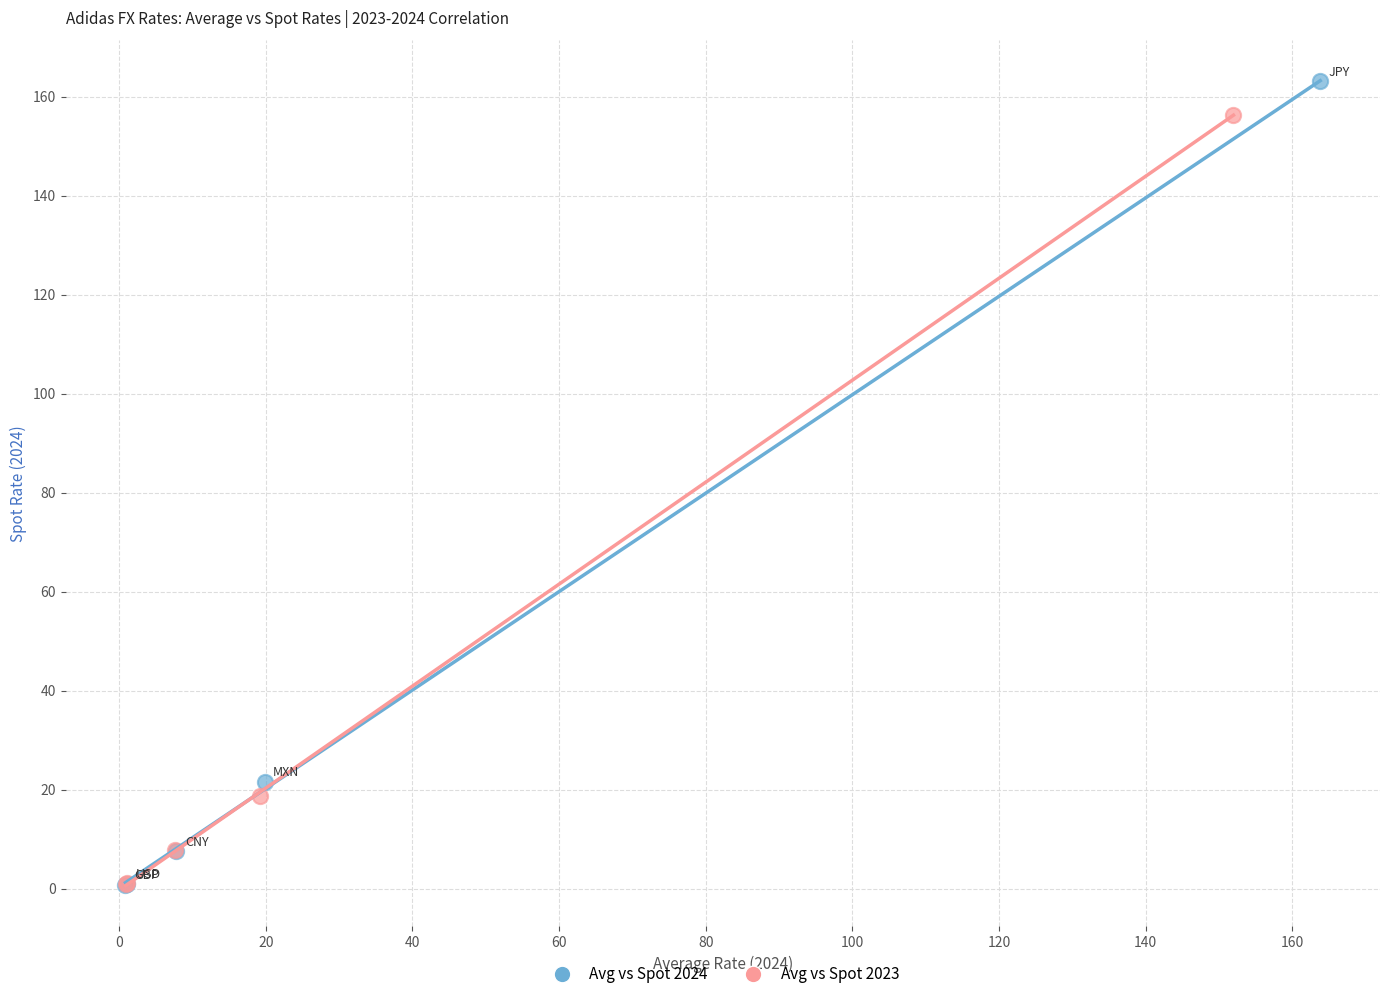

Which series has the widest spread of Y values?

Avg vs Spot 2024